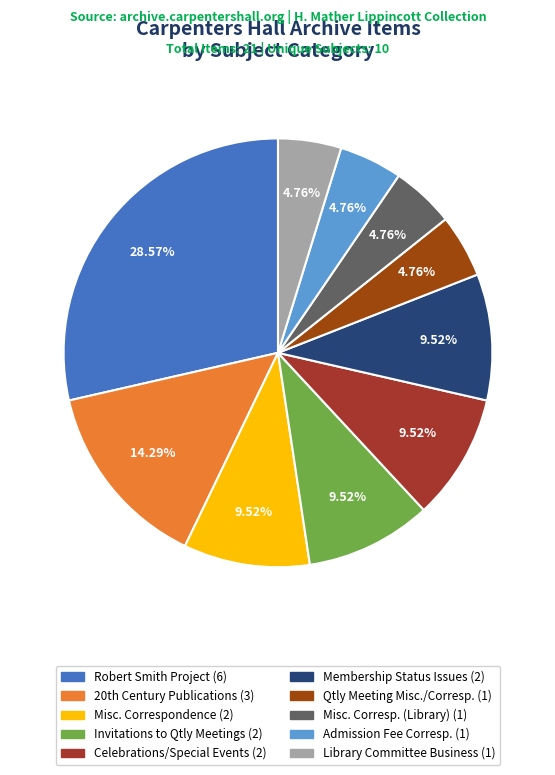

What is the smallest slice in the pie chart?

Admission Fee Correspondence